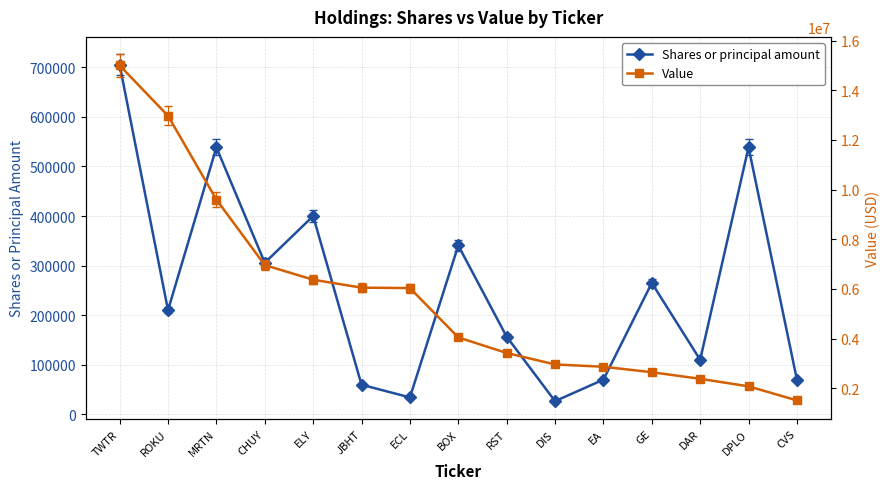

List the labels in order of Shares or principal amount value, largest first.

TWTR, DPLO, MRTN, ELY, BOX, CHUY, GE, ROKU, RST, DAR, EA, CVS, JBHT, ECL, DIS